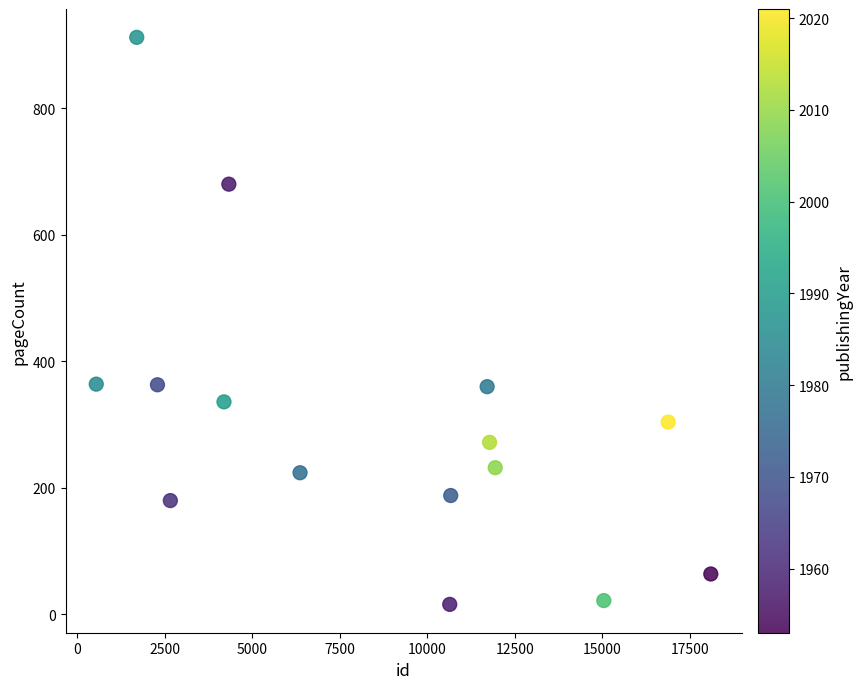

What is the range of Y values (max minus min)?

896